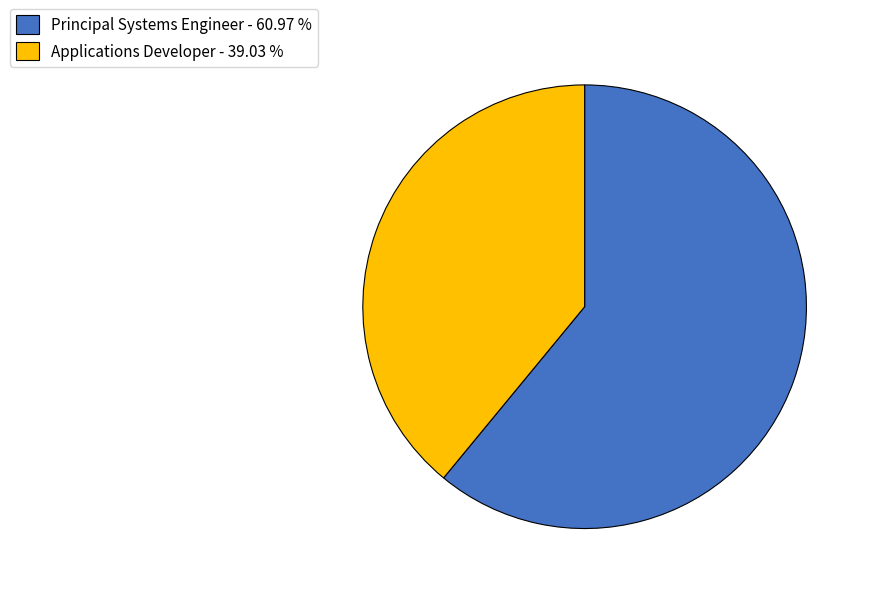

Does Principal Systems Engineer account for over 50% of the chart?

Yes